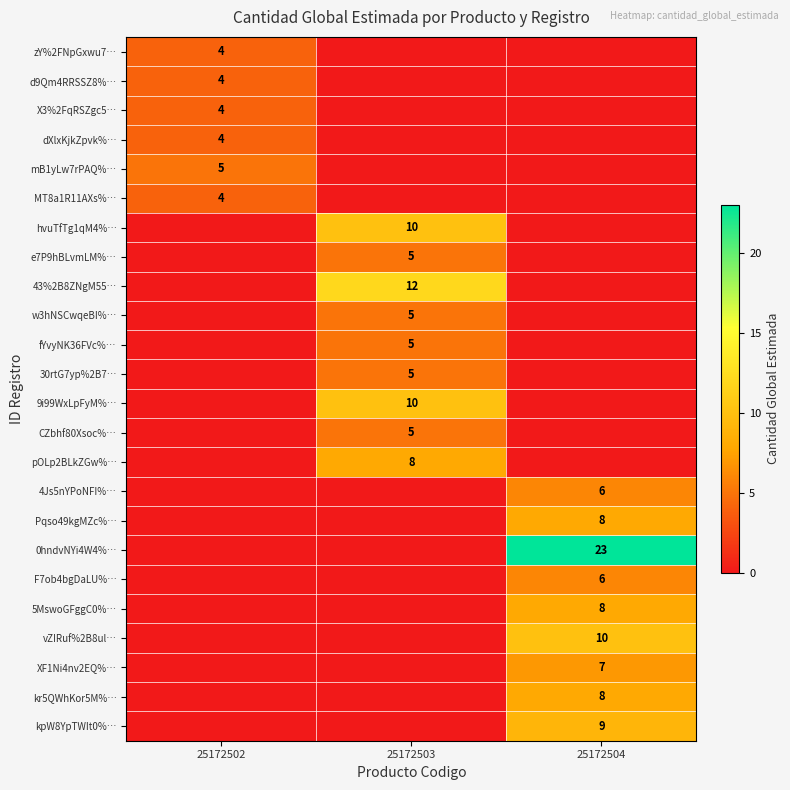

Which category has the highest value across all series?

25172504